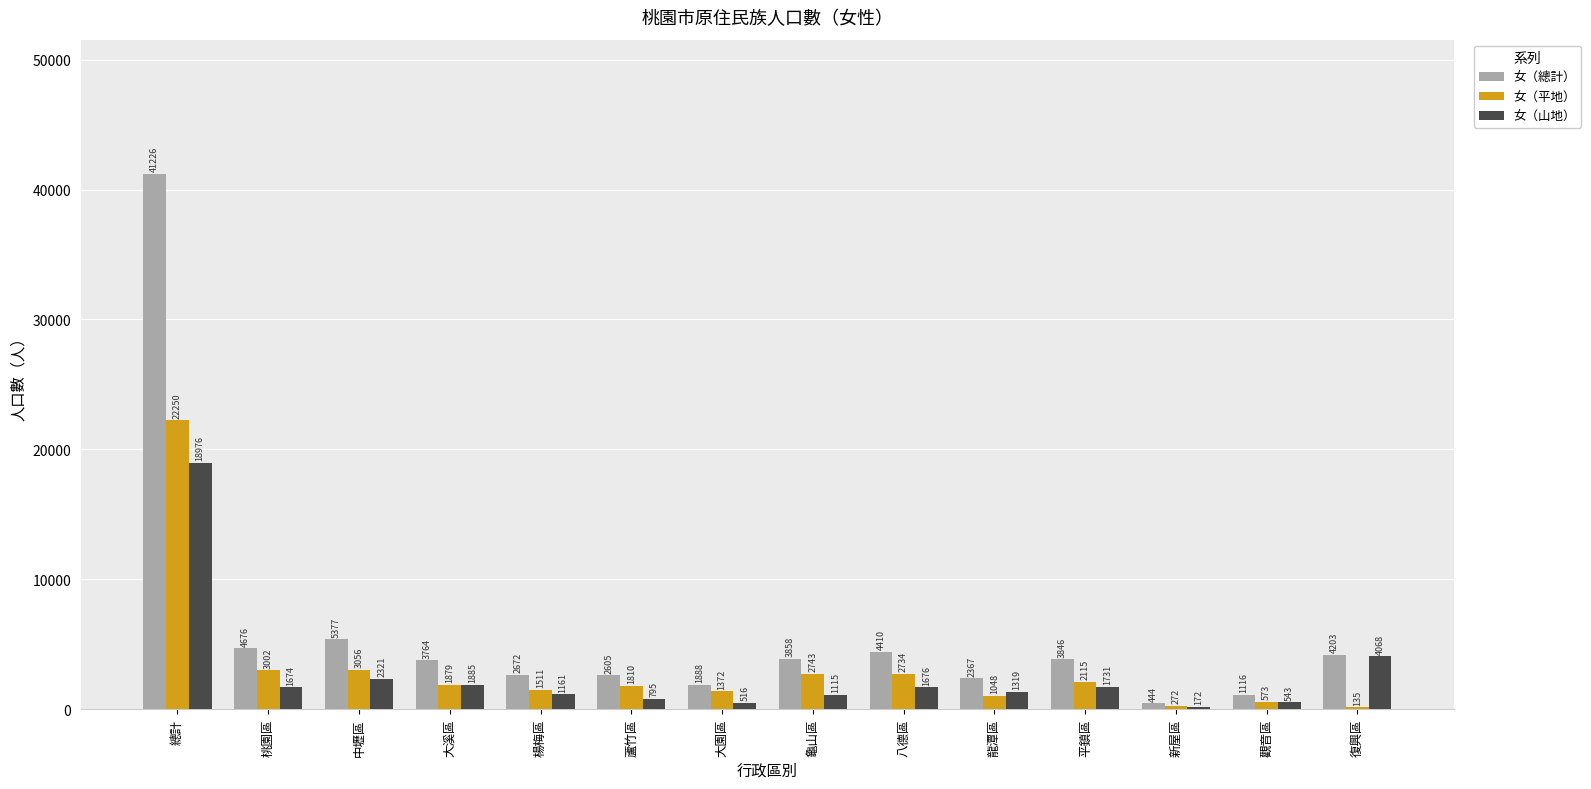

Where is 女（山地） nearest to the value 9574?

復興區